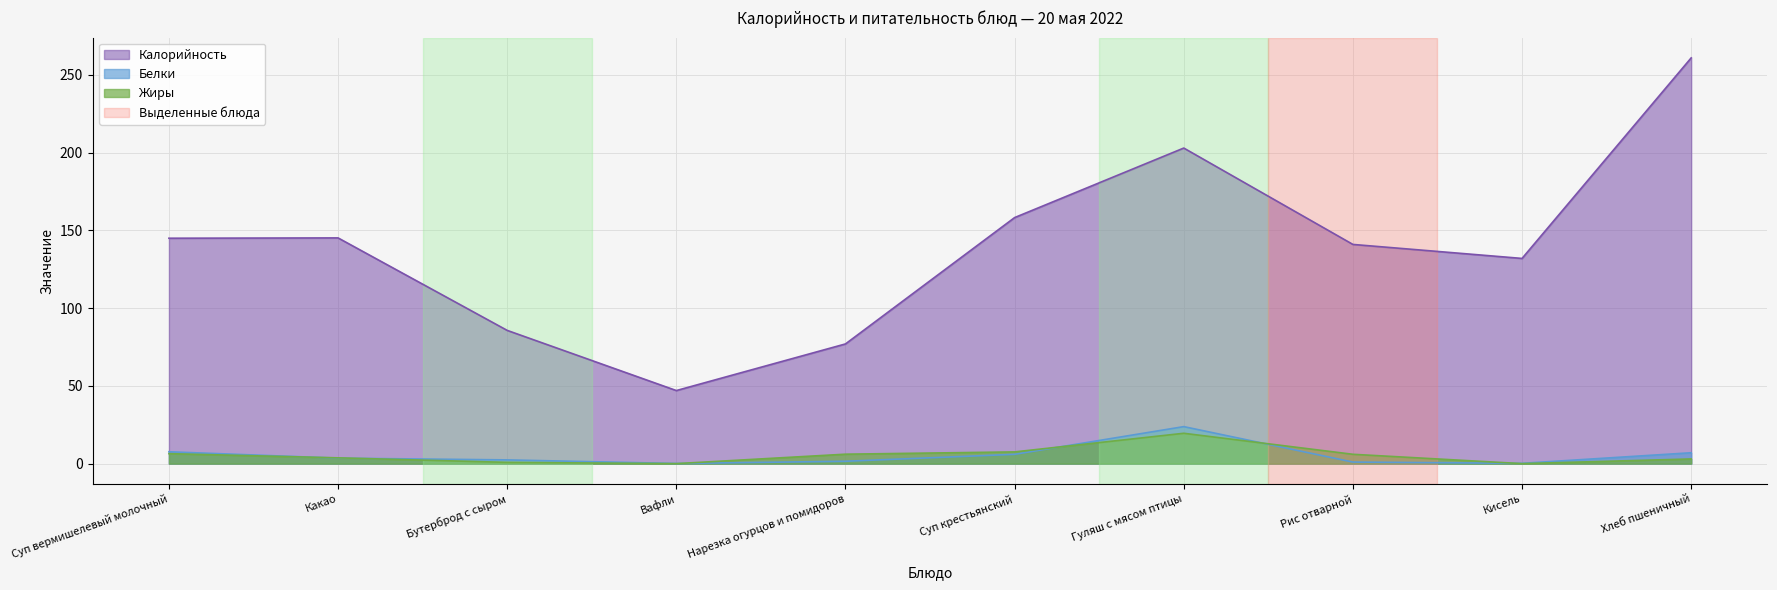

Which has a higher value, Бутерброд с сыром or Кисель?

Кисель